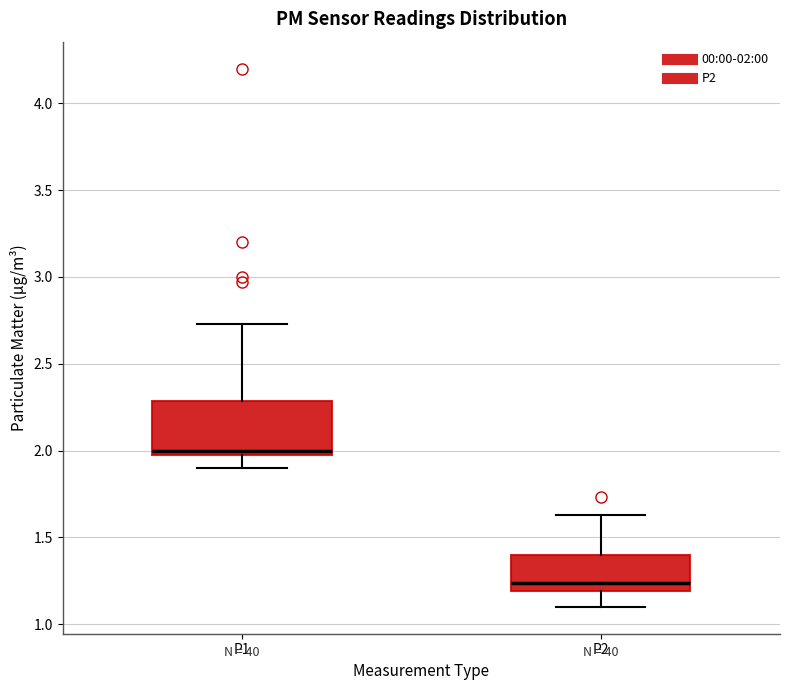

Reading left to right, transcribe this box plot: for each box, give where its median line is, the range the box spans, and where its two whiskers end, as read against the y-axis. The values are not printed on the chart, so give them approximately, as read against the axis.

P1: median 2.00, box 1.95 to 2.30, whiskers 1.90 to 2.75
P2: median 1.25, box 1.20 to 1.40, whiskers 1.10 to 1.65